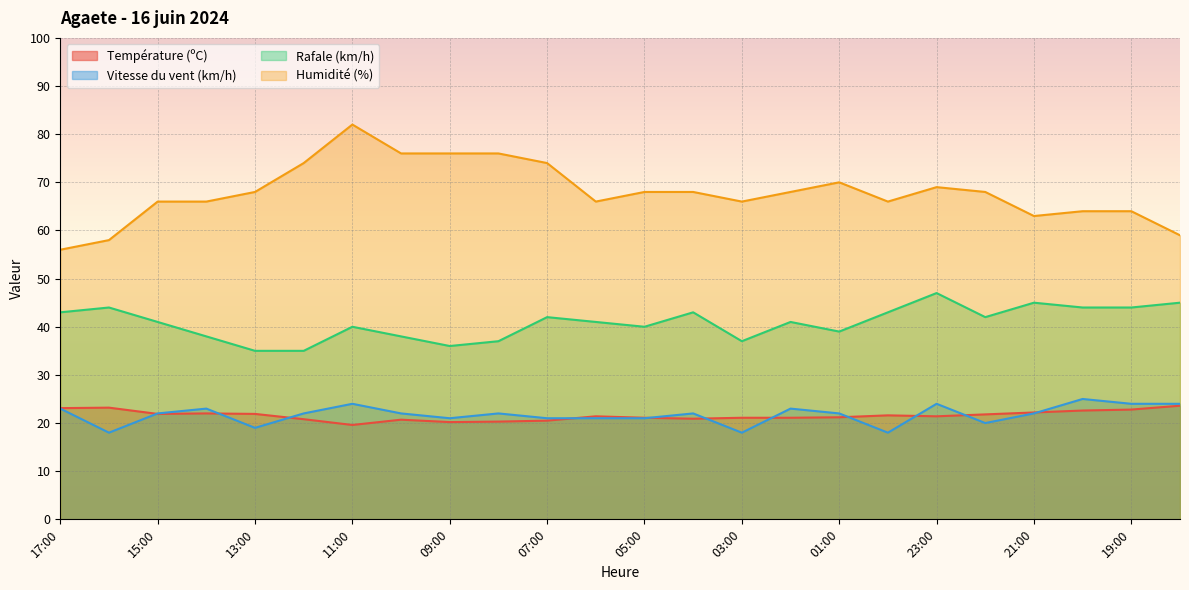

How many interior local peaks does the Vitesse du vent (km/h) series have?

7